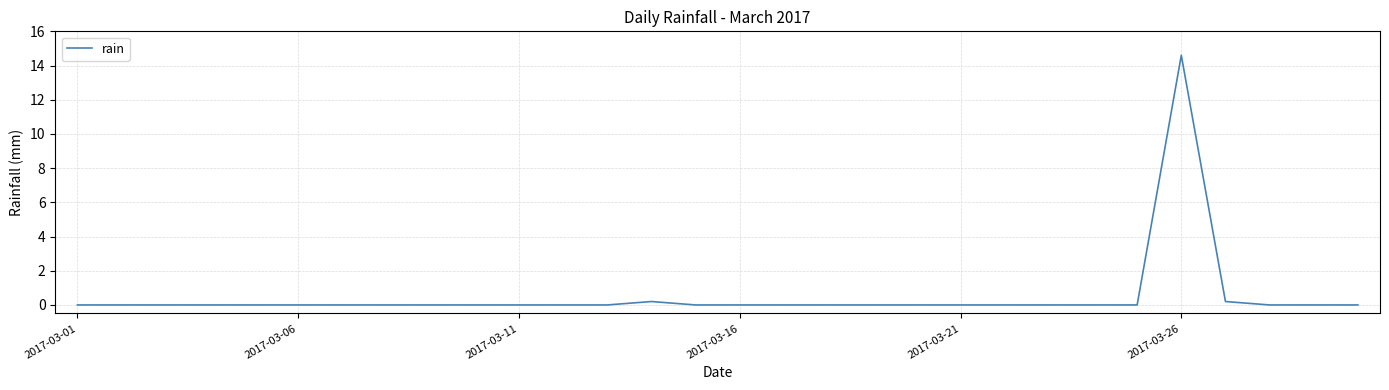

What is the maximum value shown in the chart?

14.6